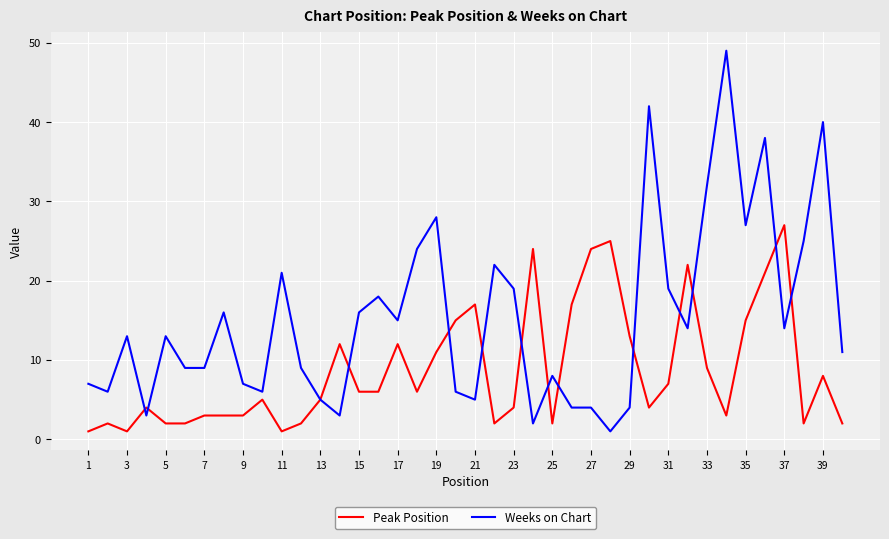

List the series in order of their overall mean, lowest first.

Peak Position, Weeks on Chart